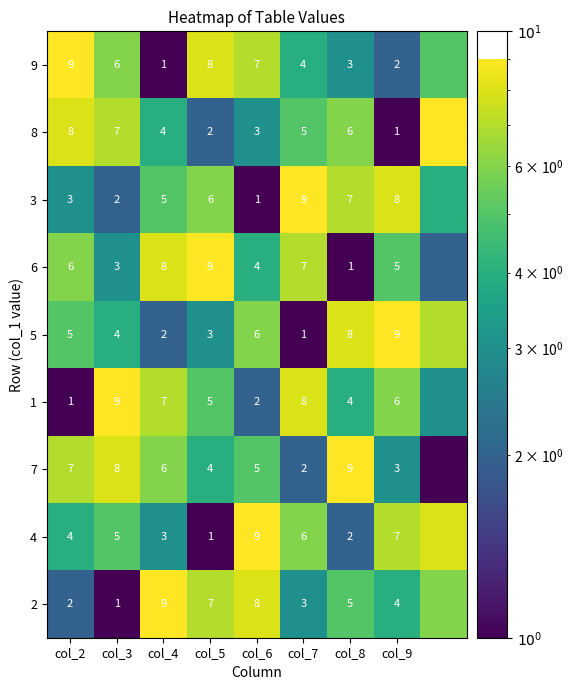

What is the total value across all series at col_4?

45